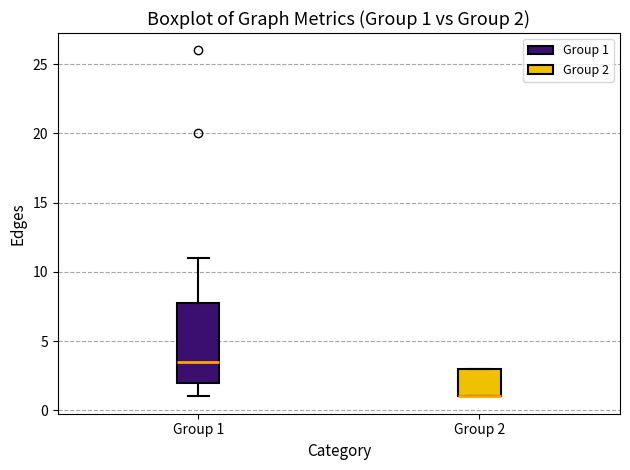

Which box is the tallest, from its lower edge to its upper edge?

Group 1